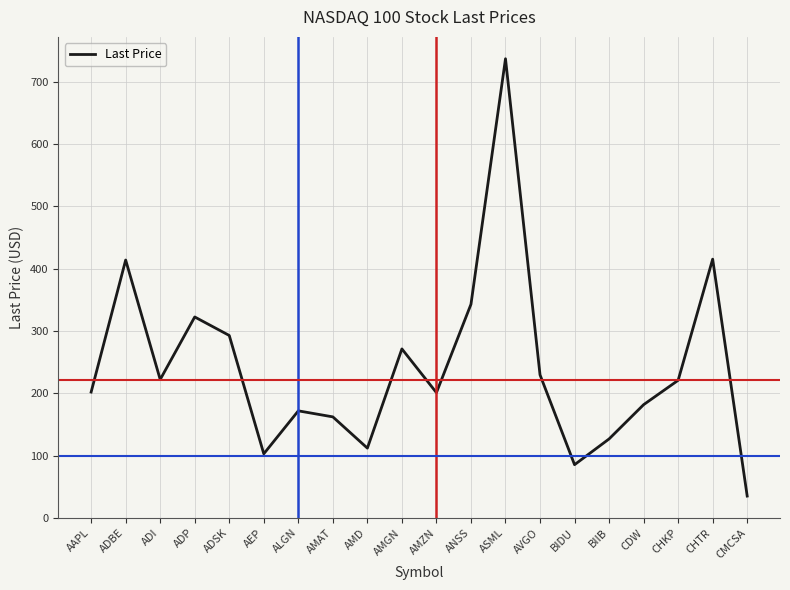

Between AEP and ASML, which is larger?

ASML